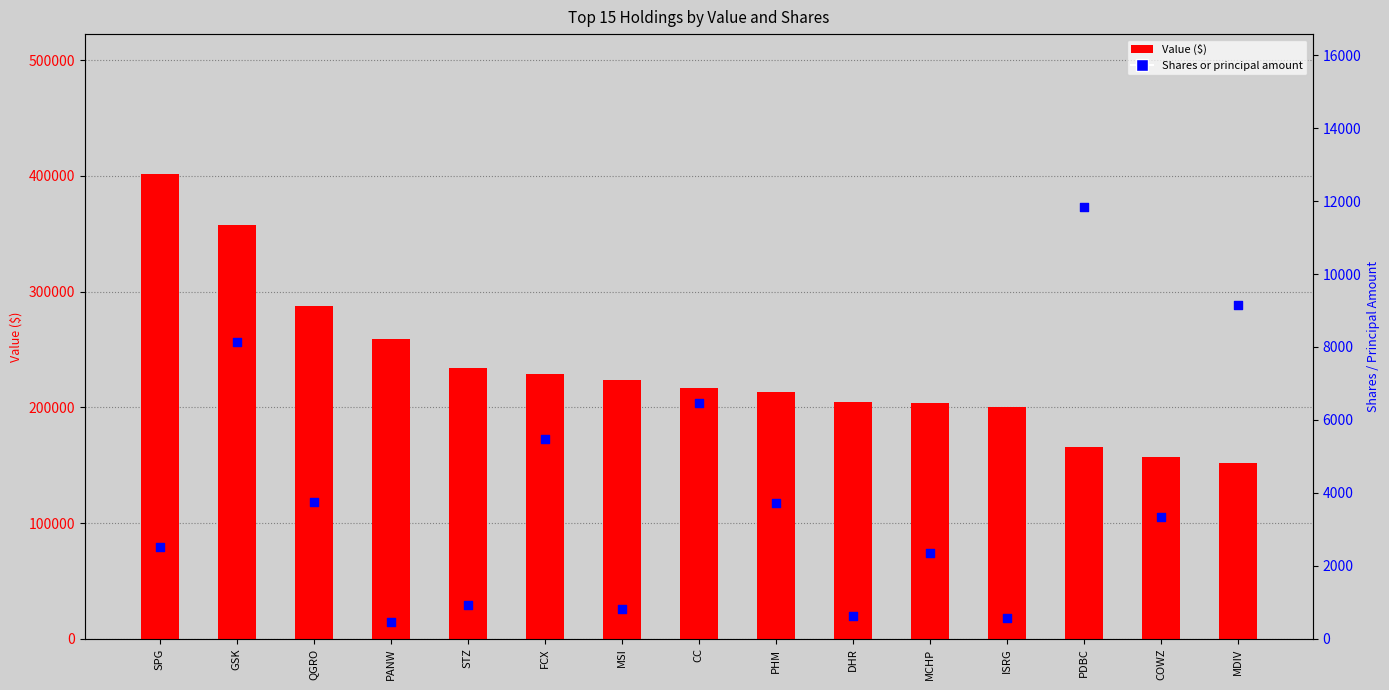

Which series reaches the maximum Y coordinate?

Value ($)